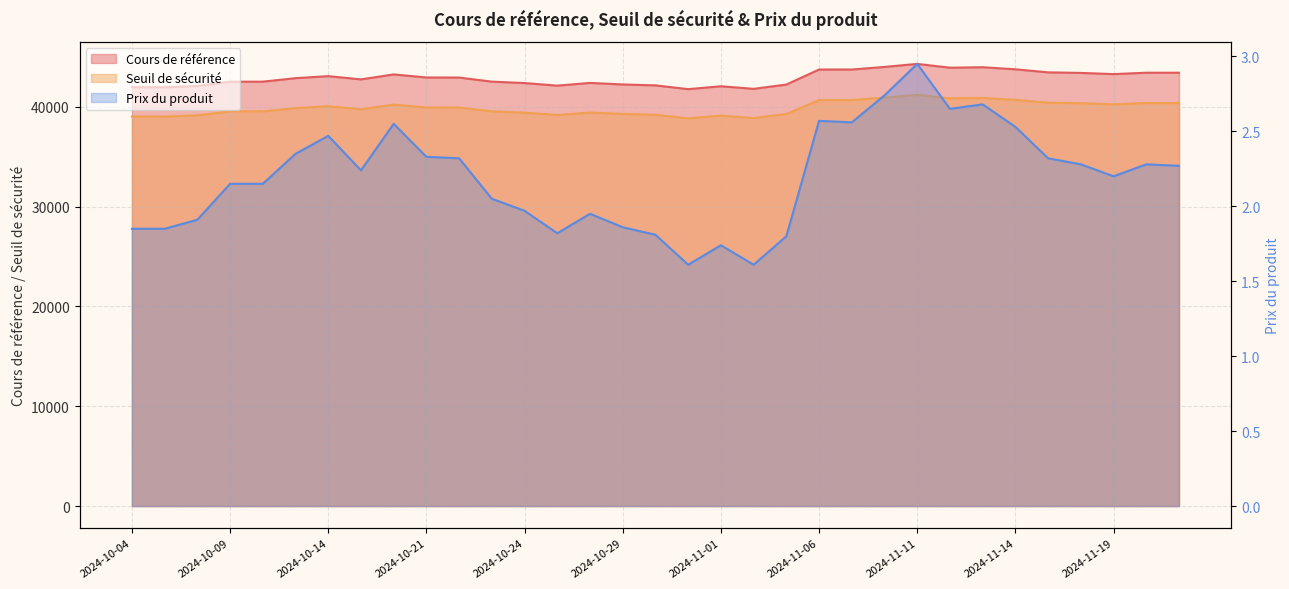

At which label does Cours de référence first exceed 42863?

2024-10-11